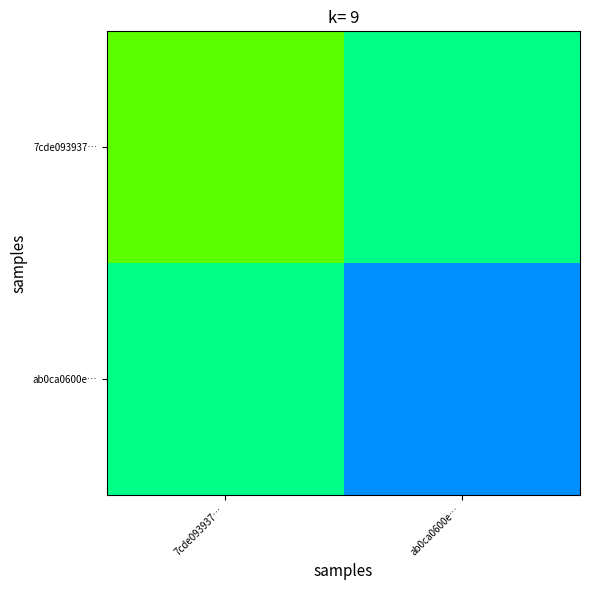

How many data points does each series have?

2